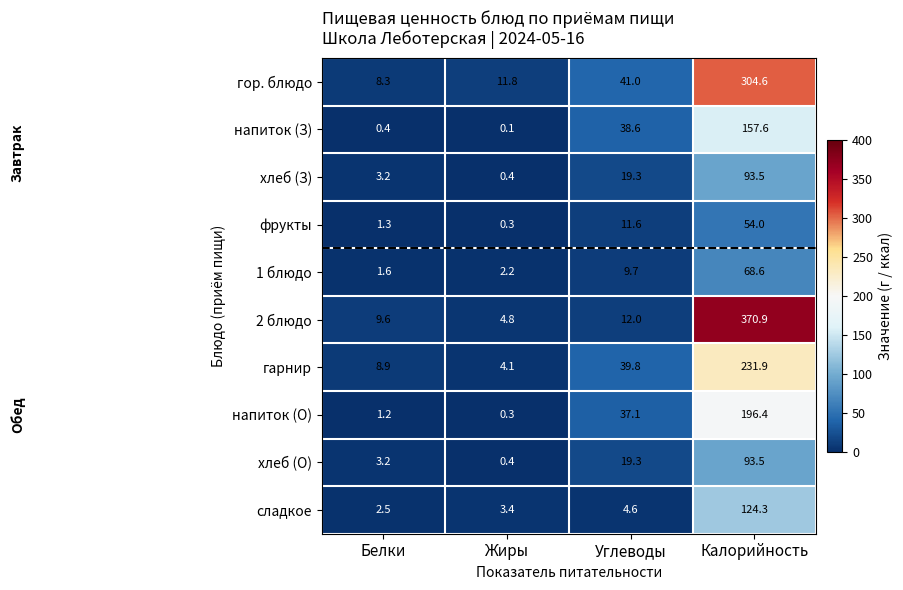

At which label is напиток (О) closest to 98?

Углеводы